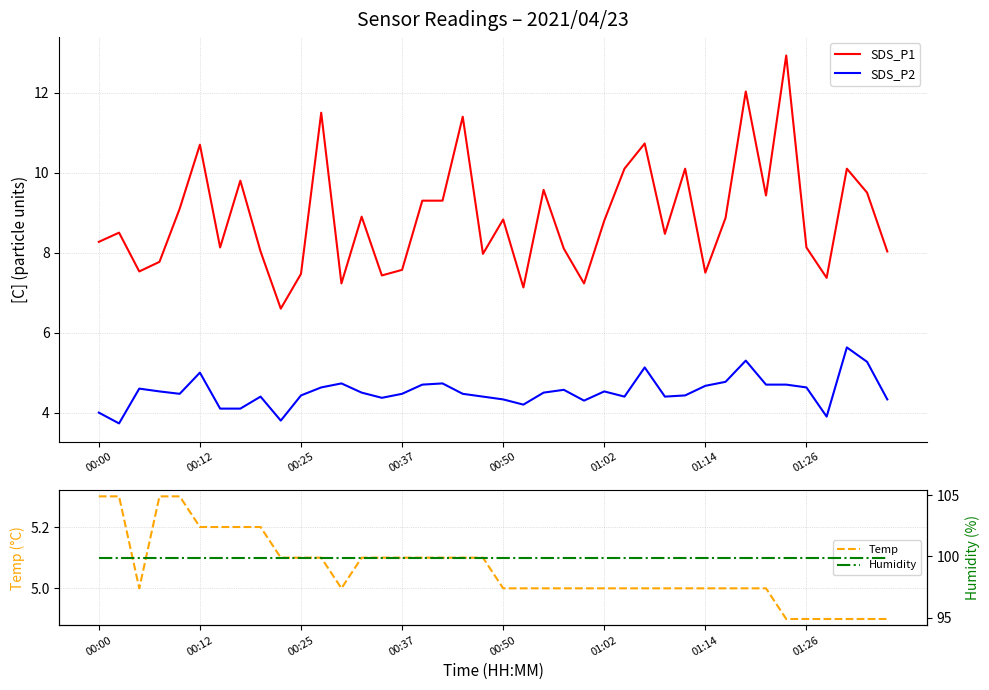

Does the chart display data point markers on the line(s)?

No